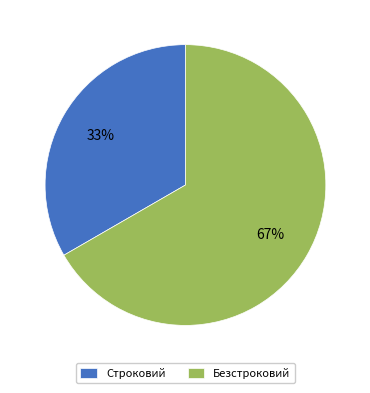

Do Безстроковий and Строковий together represent more than half of the pie?

Yes